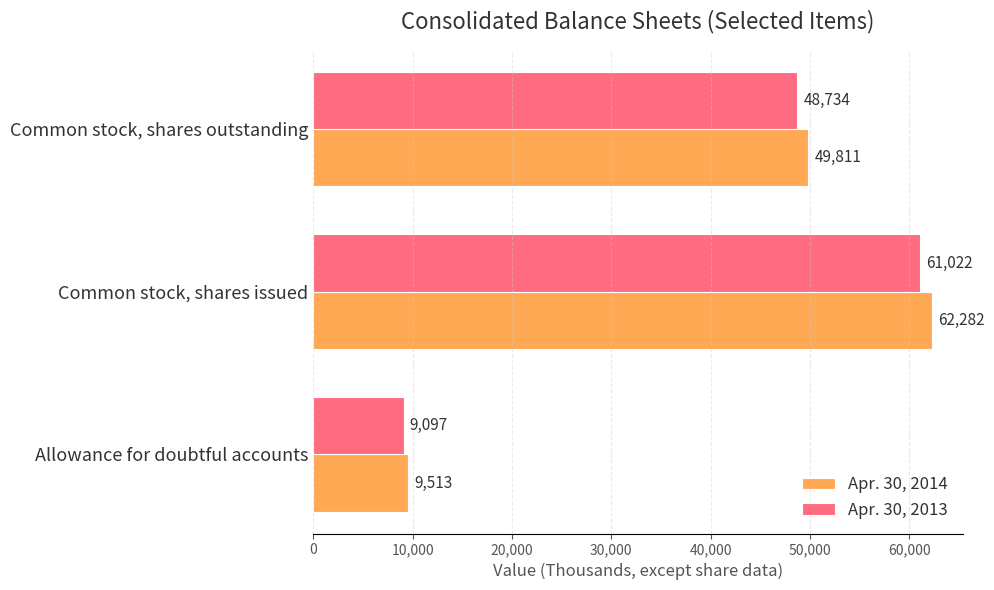

Count the number of data series in this chart.

2